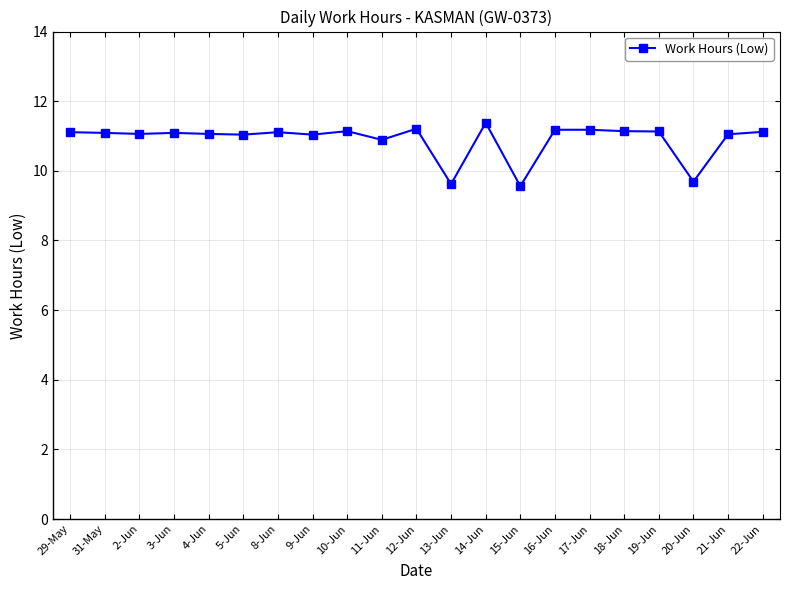

What is the approximate value at 14-Jun?

11.4